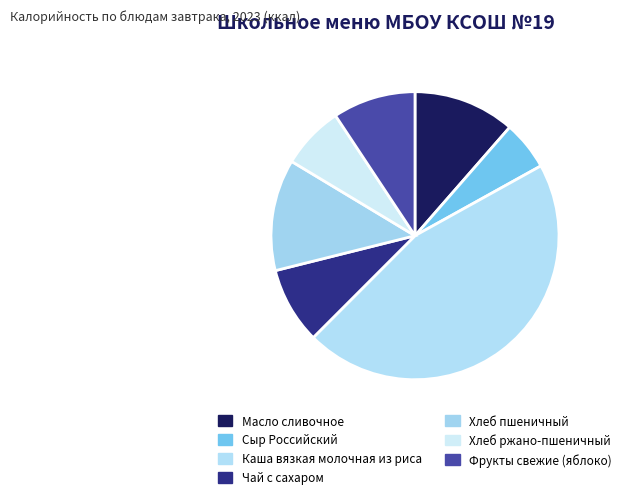

What percentage is the Масло сливочное slice, to the nearest percent?

11%